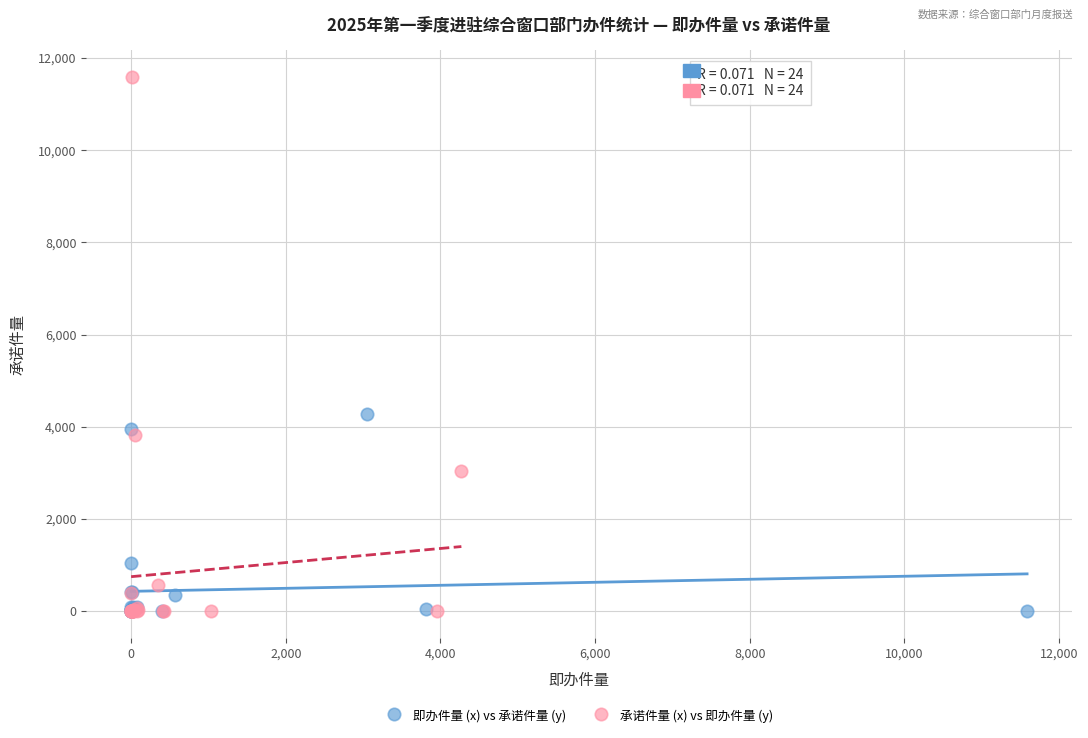

Which series reaches the maximum Y coordinate?

承诺件量 (x) vs 即办件量 (y)